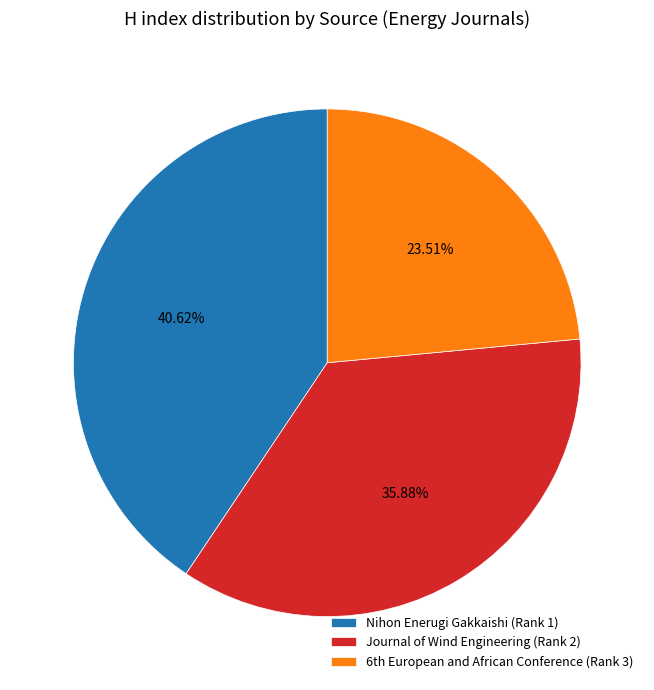

To the nearest percent, what percentage of the pie is Journal of Wind Engineering (Rank 2)?

36%